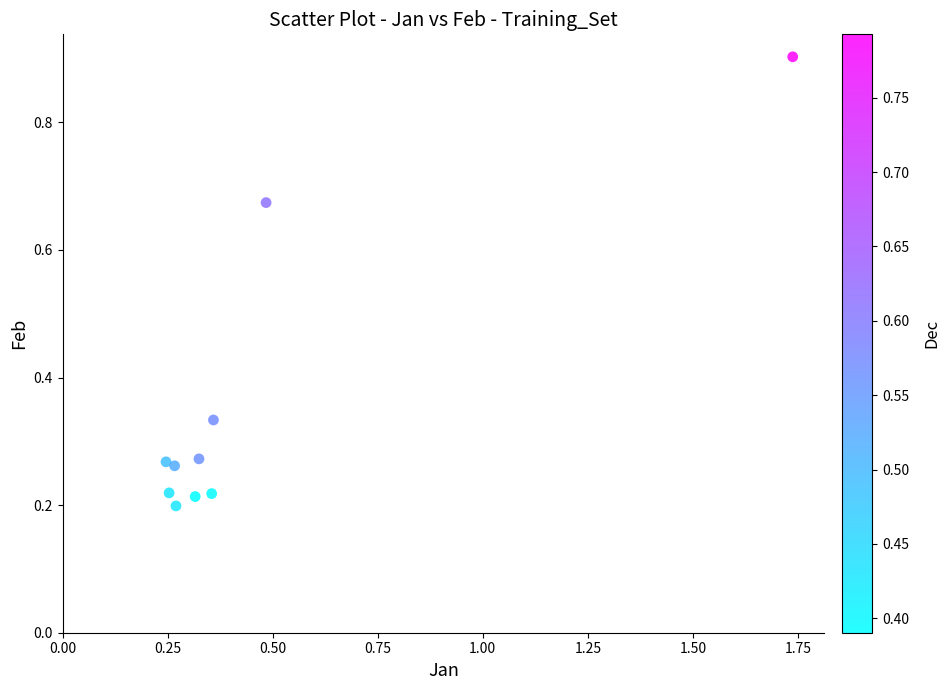

What is the range of X values (max minus min)?

1.5